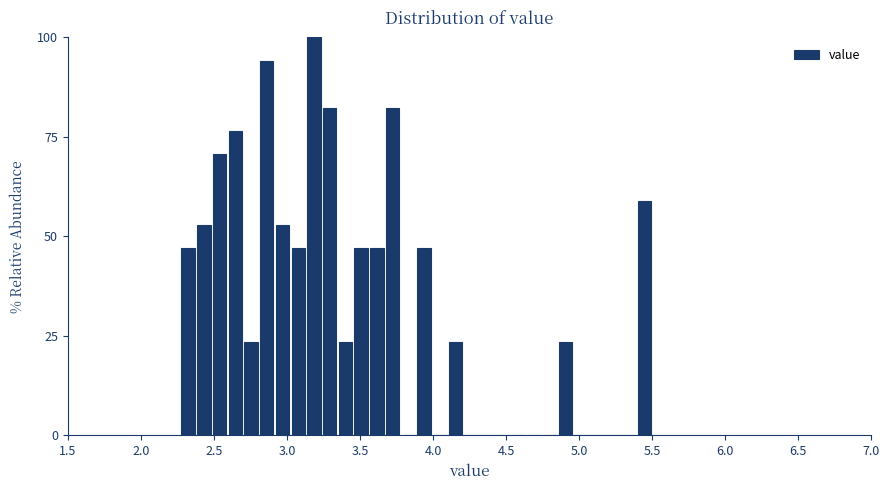

Read against the x-axis, roughly where is the centre of the tallest bar?

3.20